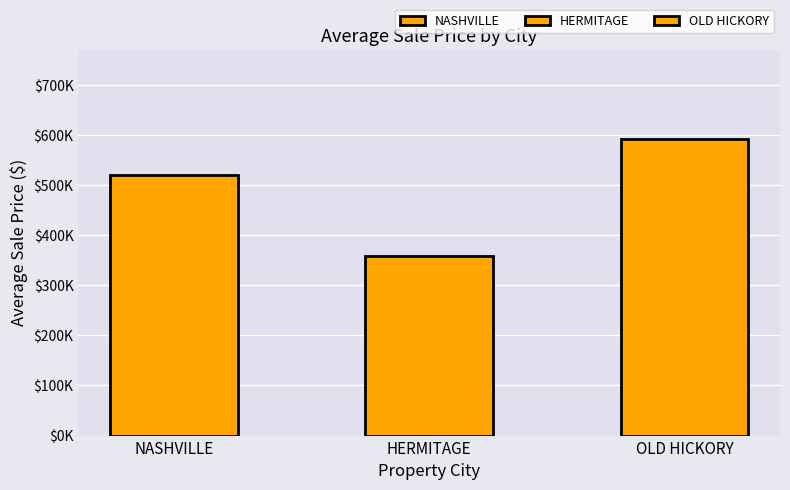

Between OLD HICKORY and HERMITAGE, which is larger?

OLD HICKORY